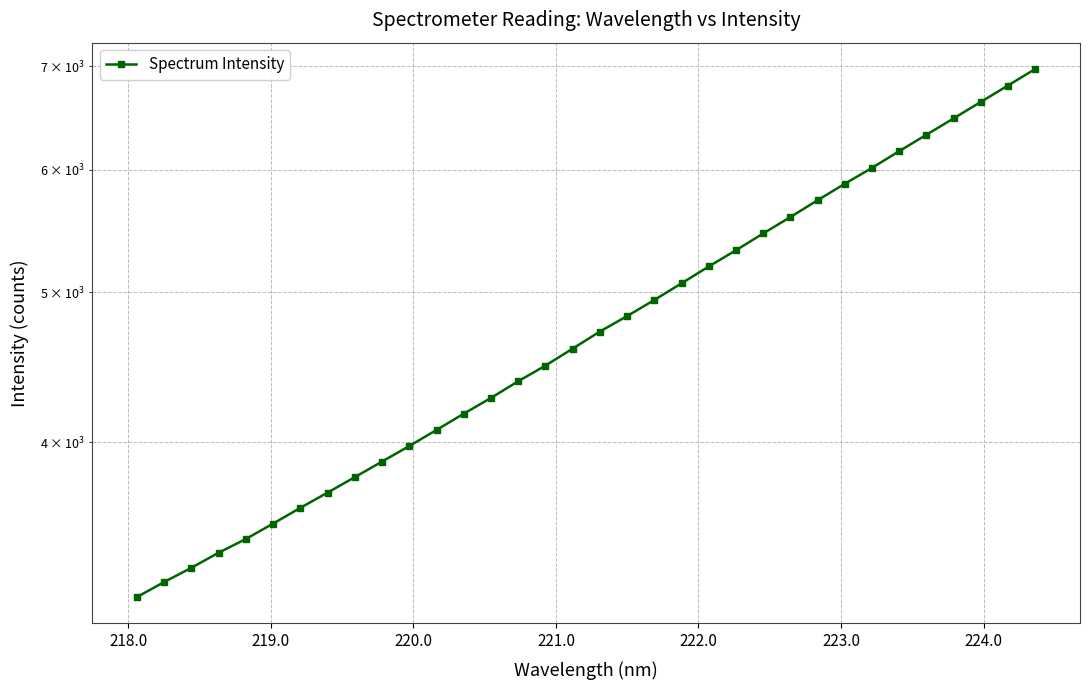

Reading left to right, list all the values displayed in this chart.

3177.8	3249.8	3319.3	3394.7	3464.6	3544.9	3628.9	3712.2	3798.4	3887.6	3978.2	4074.7	4174.3	4273.5	4380.7	4483.9	4598.5	4716.6	4826.4	4943.1	5067.5	5195.8	5322.6	5457.5	5591.8	5733.6	5875.8	6016.2	6167.6	6319.9	6475.4	6635.8	6799.8	6968.6